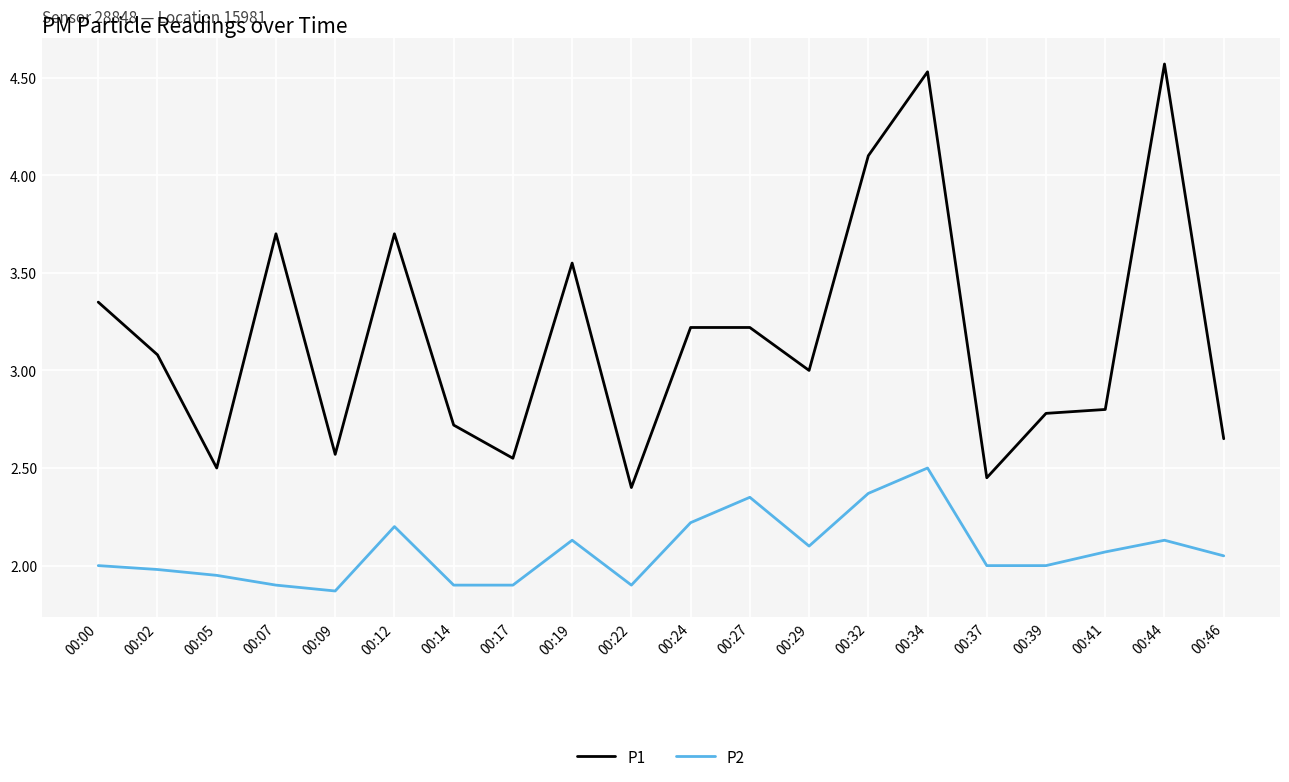

At which category does the chart reach its minimum across all series?

00:09